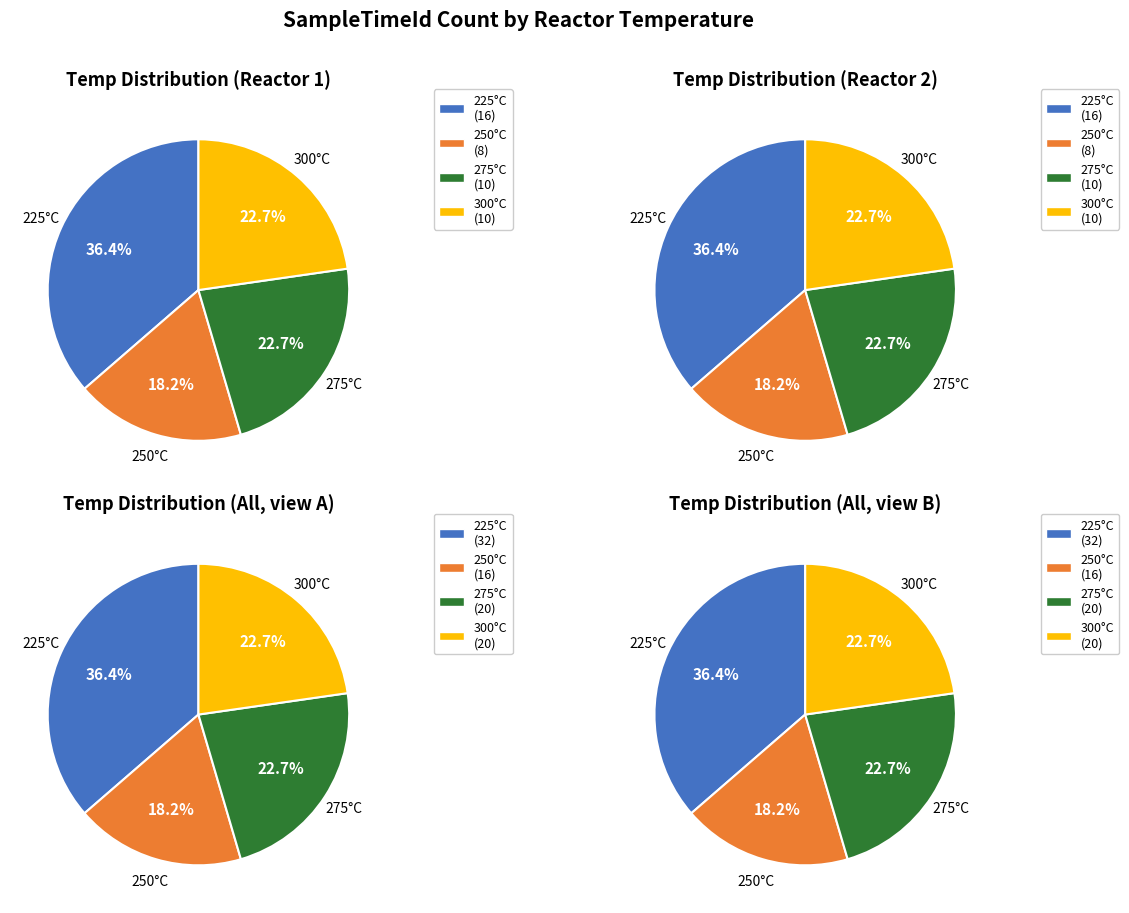

Is there any slice that represents more than half of the pie?

No